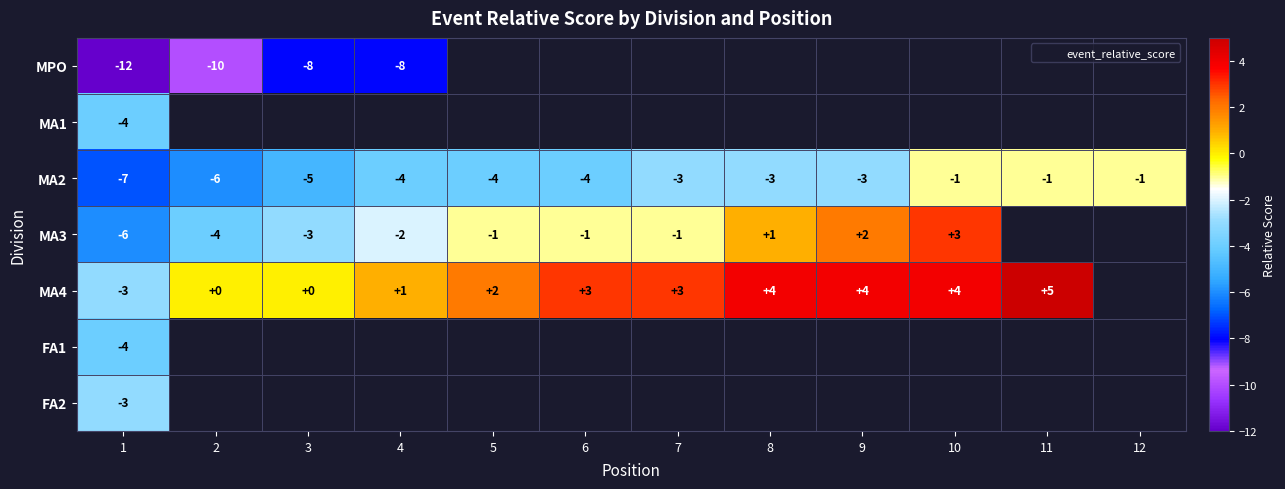

Between 1 and 11, which series saw the biggest shift?

MA4